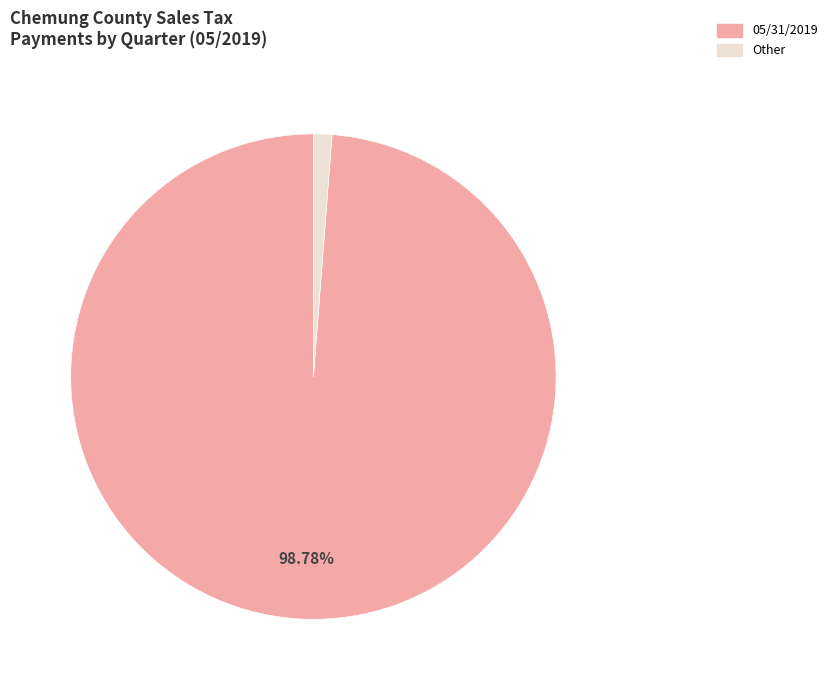

Combined, do Other and 05/31/2019 account for over 50%?

Yes